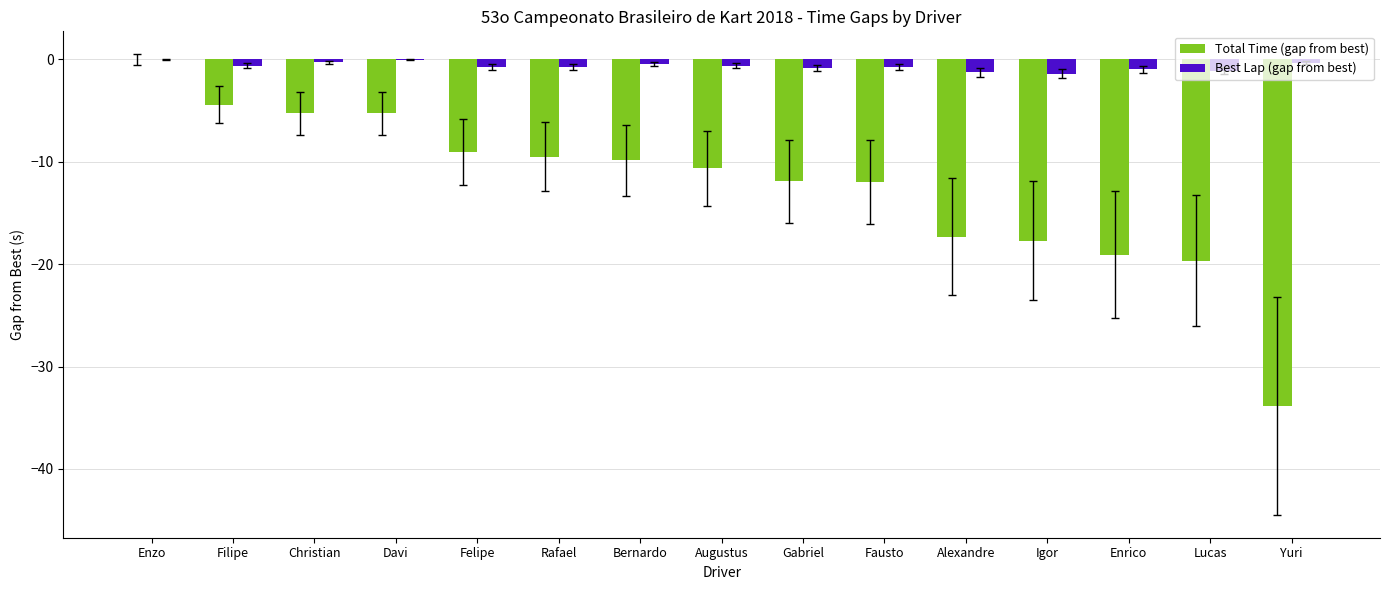

Which series changed the most between Filipe and Lucas?

Total Time (gap from best)